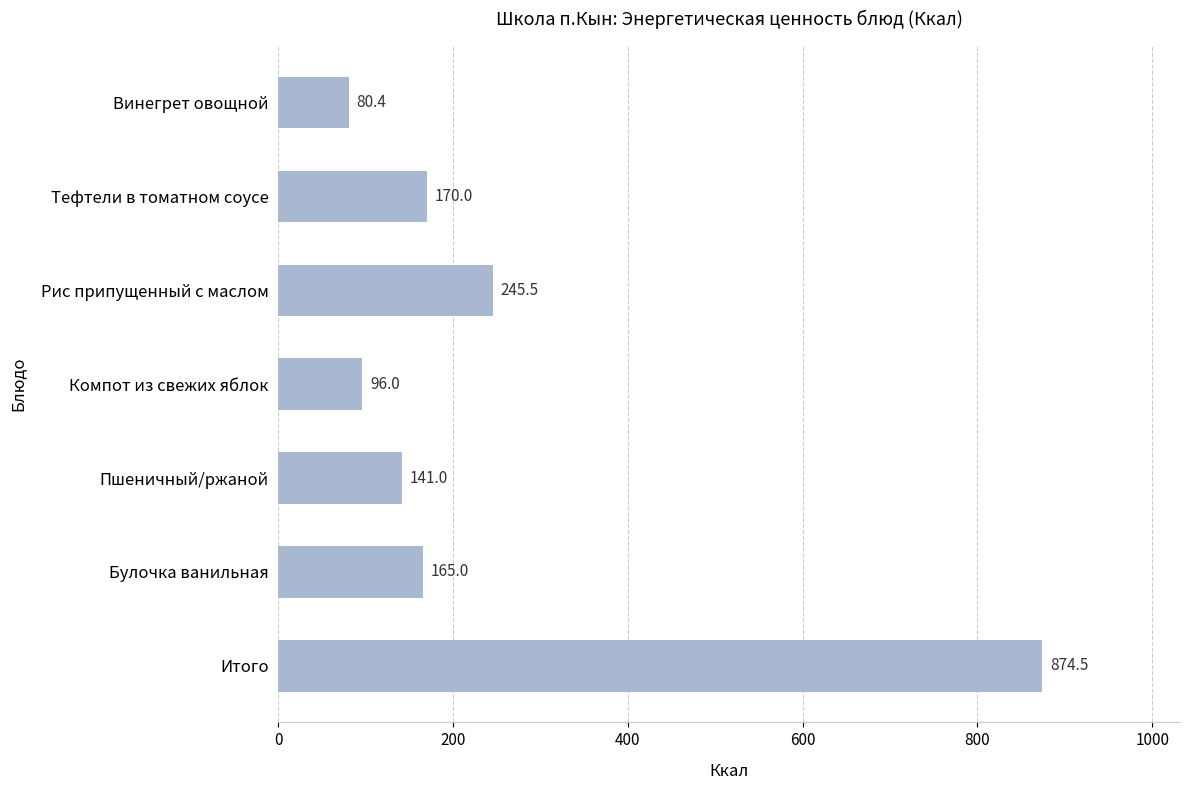

What is the difference between the maximum and minimum values?

794.0